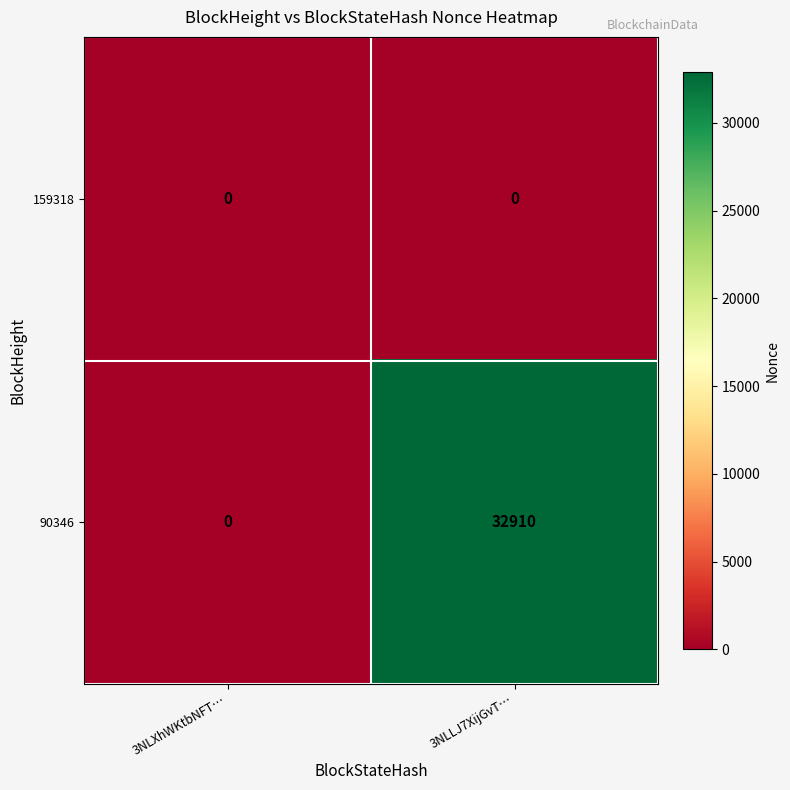

Is the value of 159318 at 3NLXhWKtbNFT… greater than the value of 90346 at 3NLLJ7XijGvT…?

No